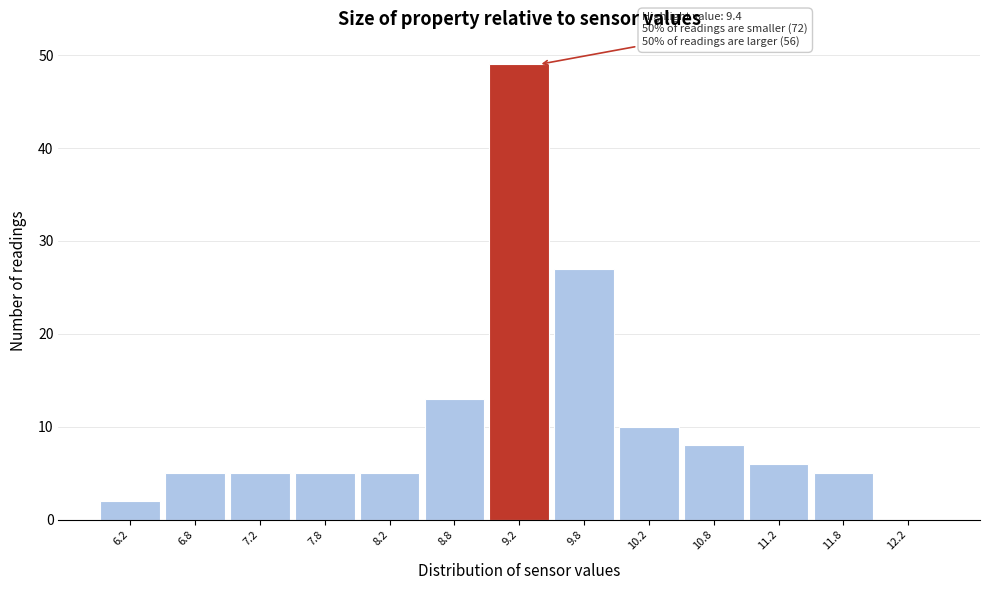

Over which range of the x-axis is the bar tallest?

9.0 to 9.5